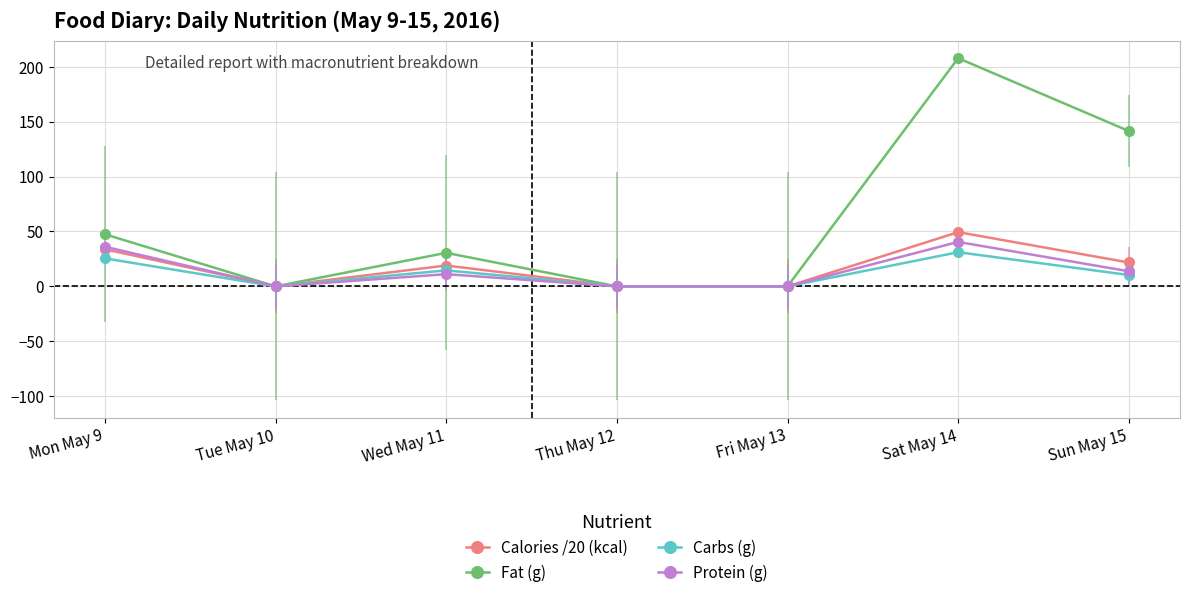

Read the Calories /20 (kcal) value at Wed May 11.

19.0